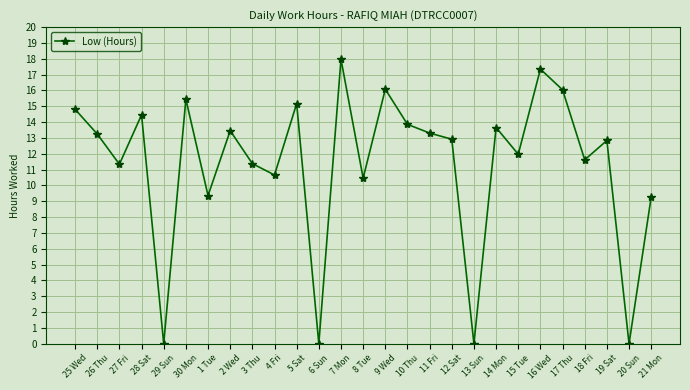

True or false: the data shows 9.3 at 21 Mon.

True